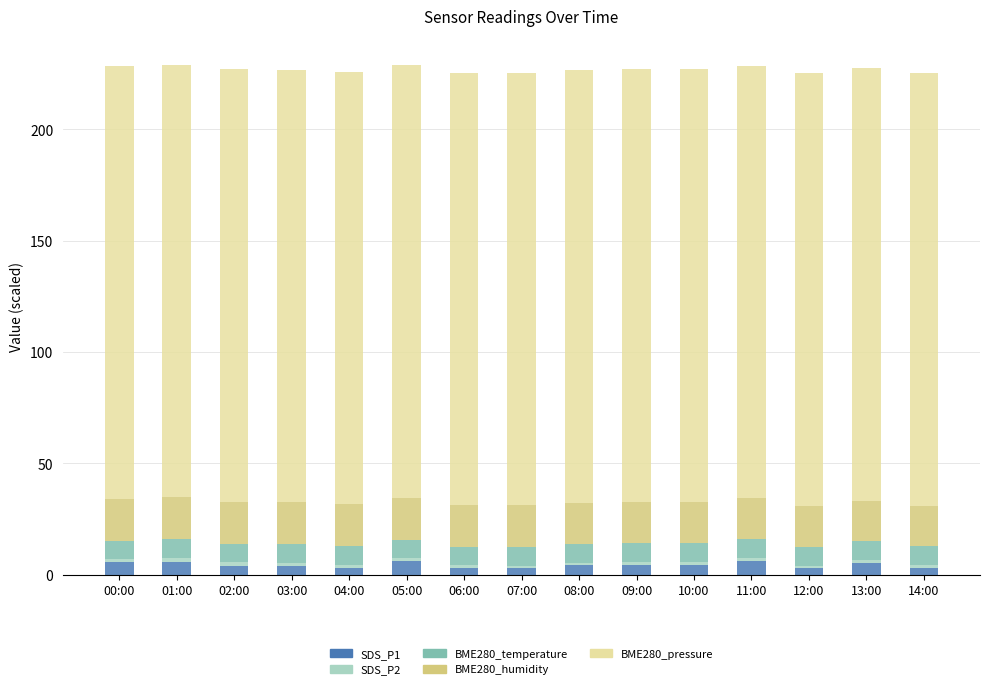

What is the value of the SDS_P1 bar at the 5th from the left?

3.1